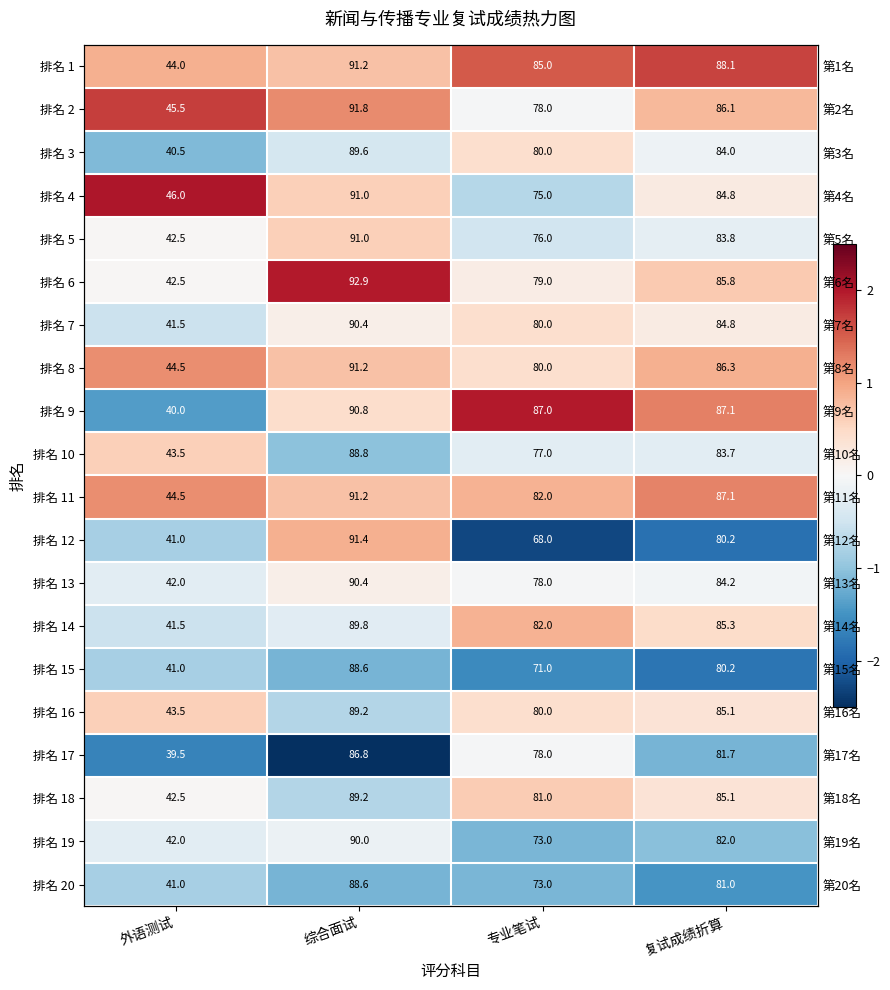

What is the difference between the second highest and second lowest values in the 排名 1 series?

0.6